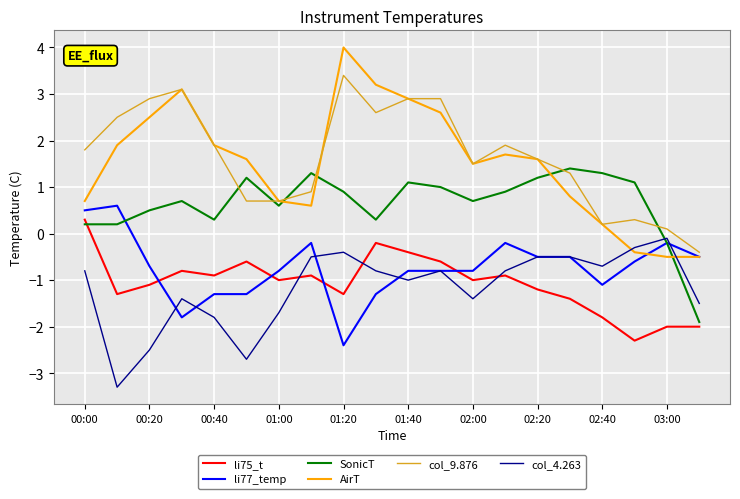

How many times do AirT and col_4.263 cross each other?

2